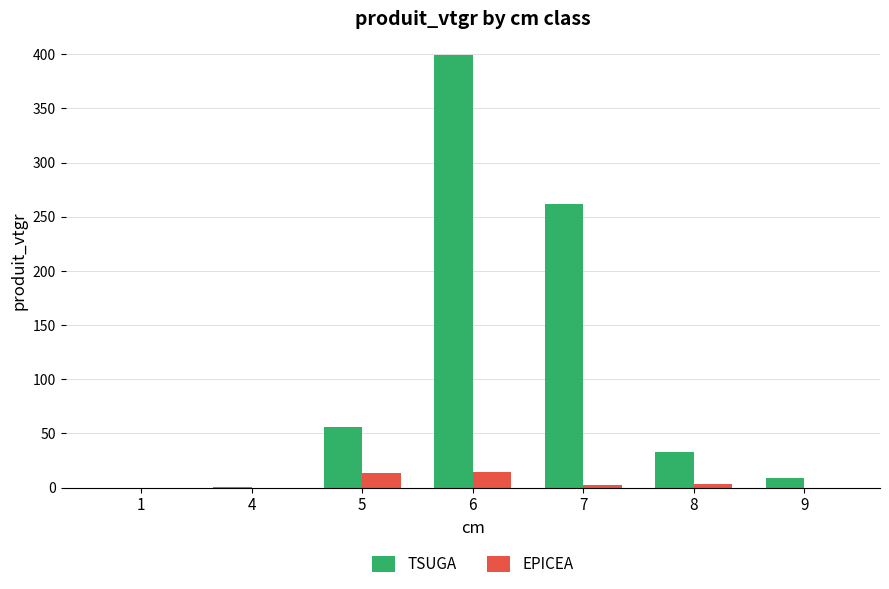

Which series changed the most between 1 and 9?

TSUGA